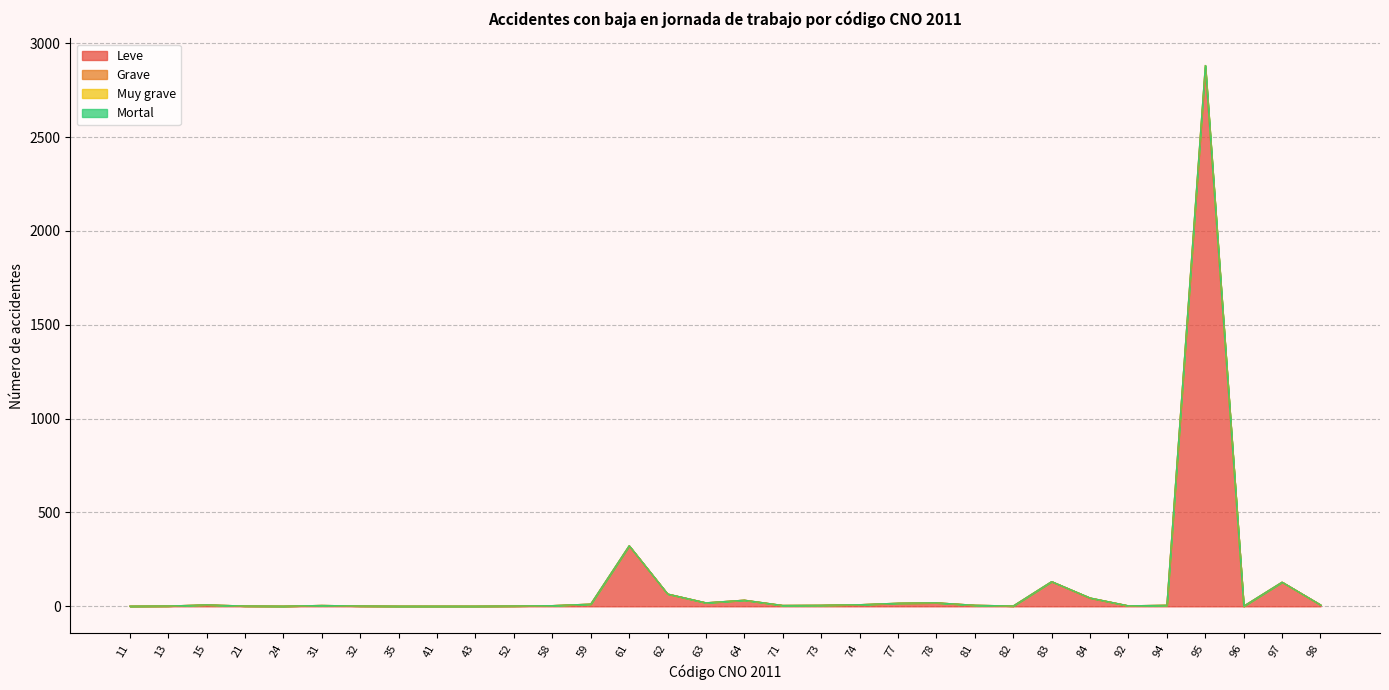

What is the sum of the Grave values at 59 and 64?

45